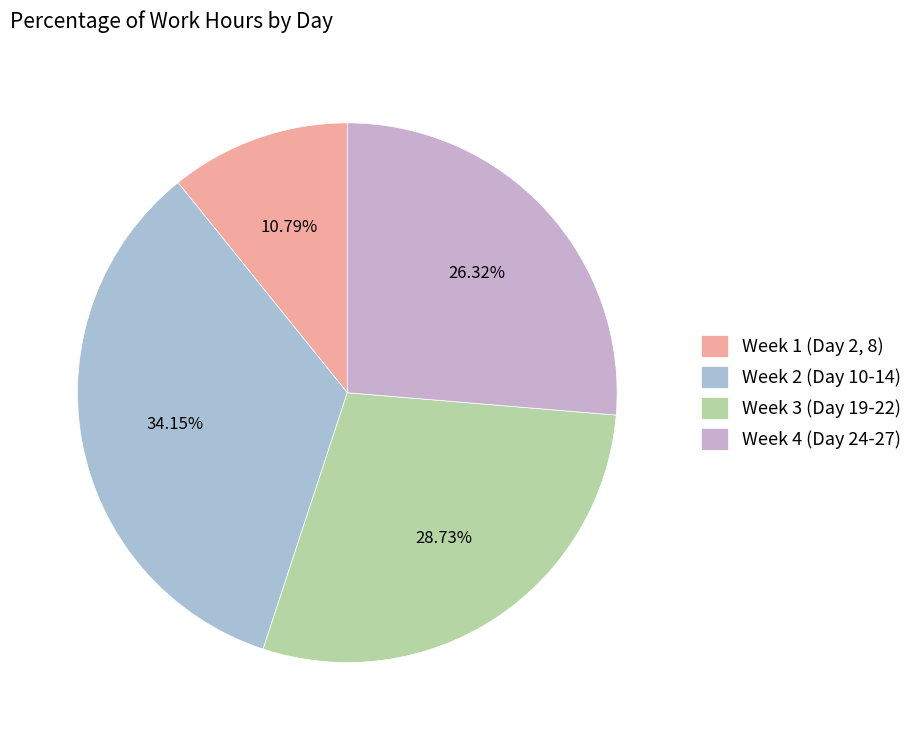

How many segments does this pie chart have?

4